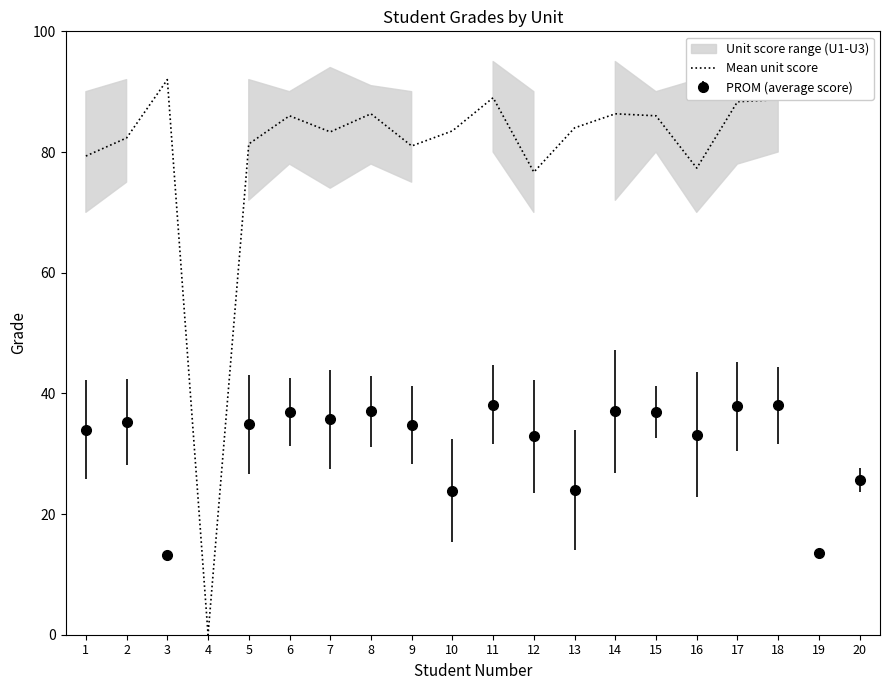

The value at 1 is 79.3. True or false?

True